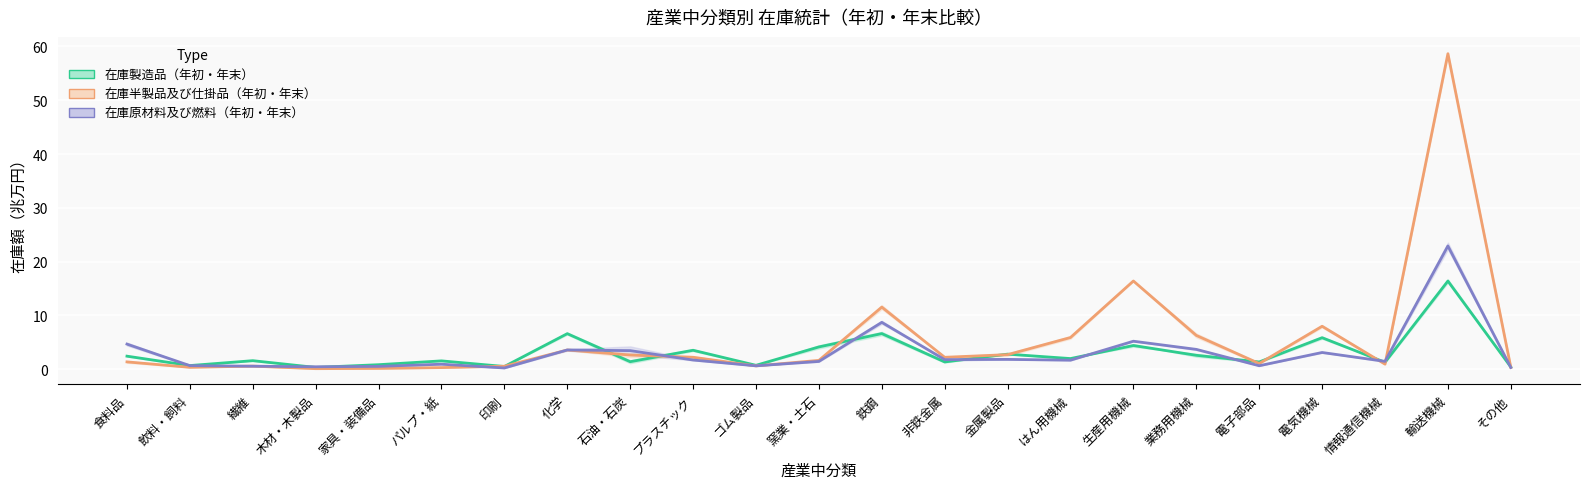

Which series has the largest total across all categories?

在庫半製品及び仕掛品(年初)